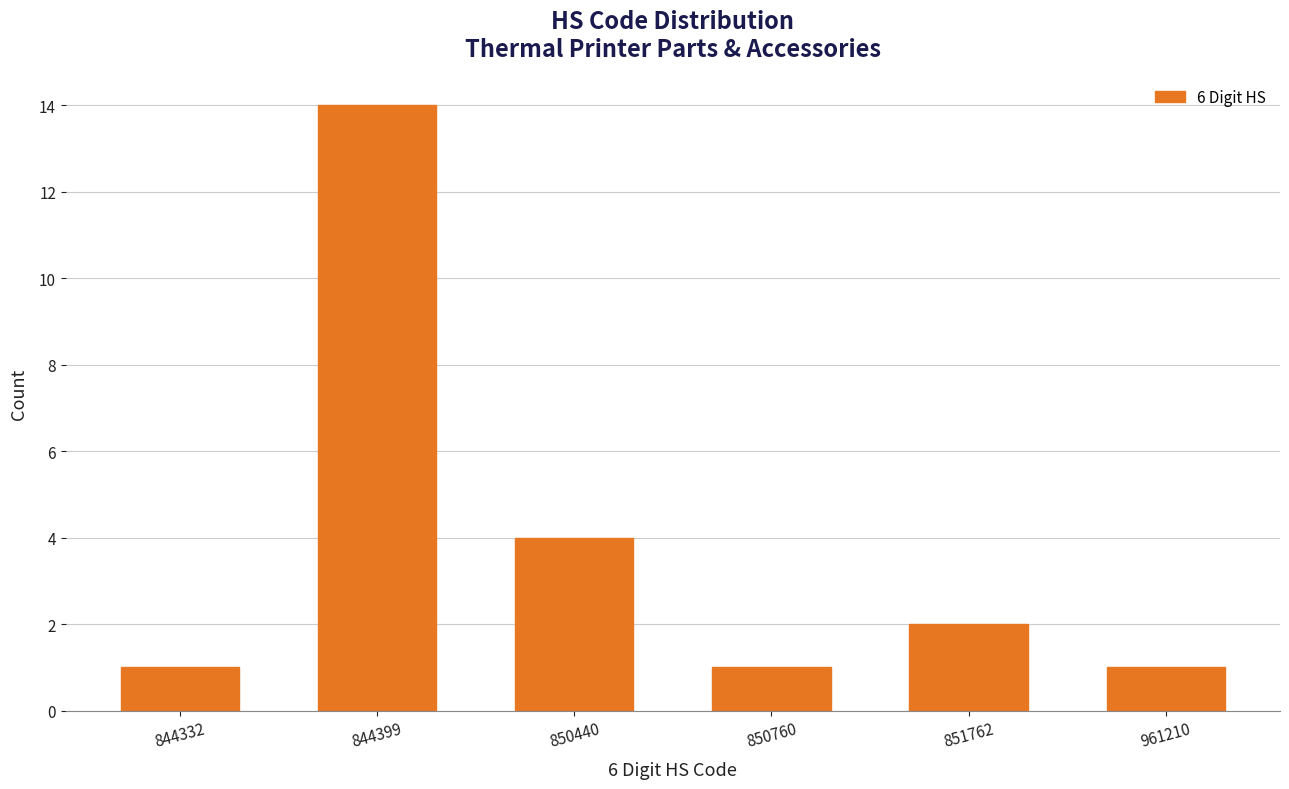

Reading left to right, what are all the values shown in this chart?

1	14	4	1	2	1